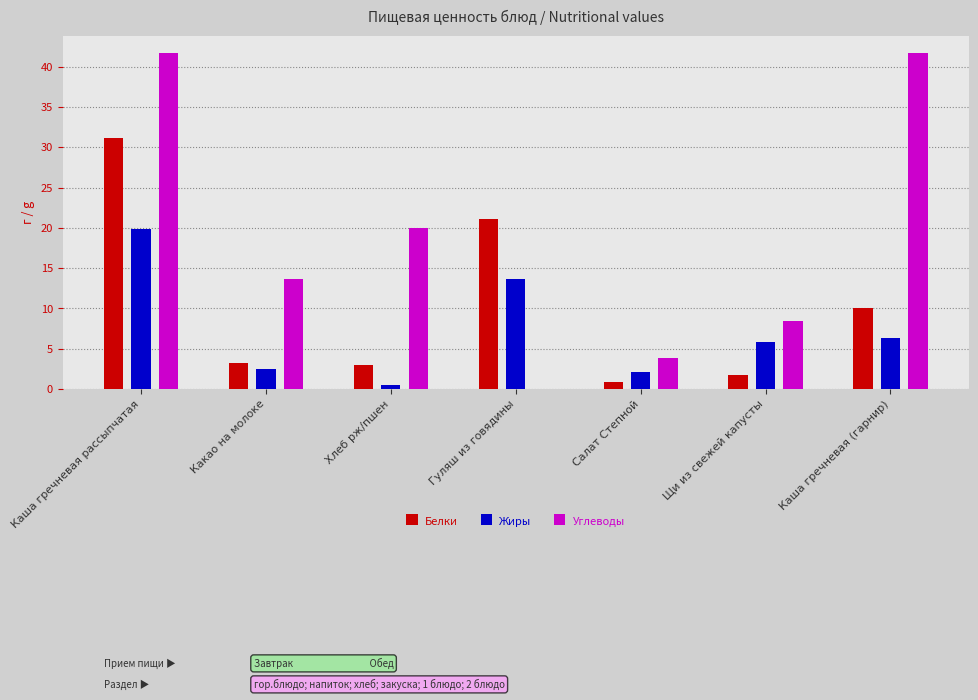

What is the total value across all series at Каша гречневая (гарнир)?

58.1